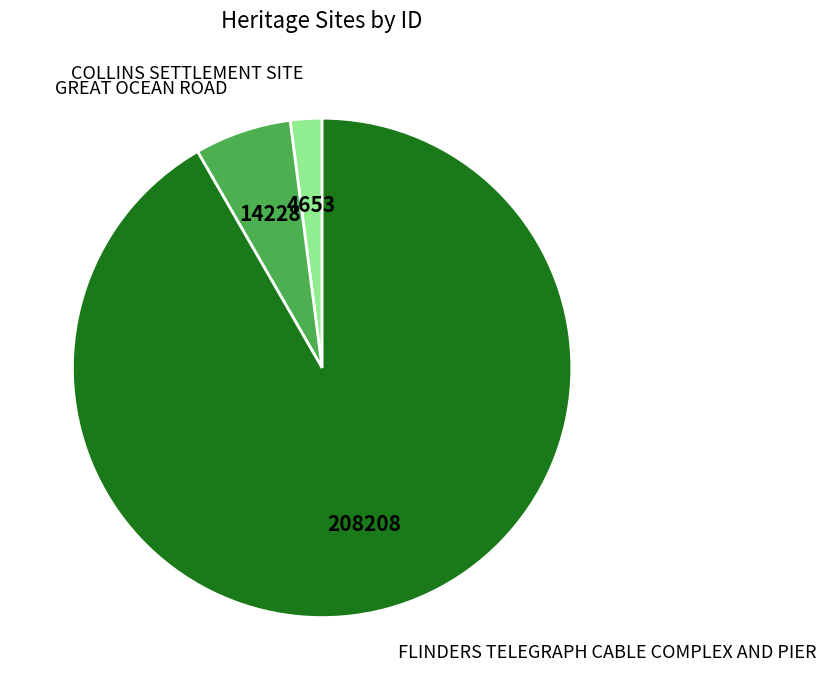

How many segments does this pie chart have?

3